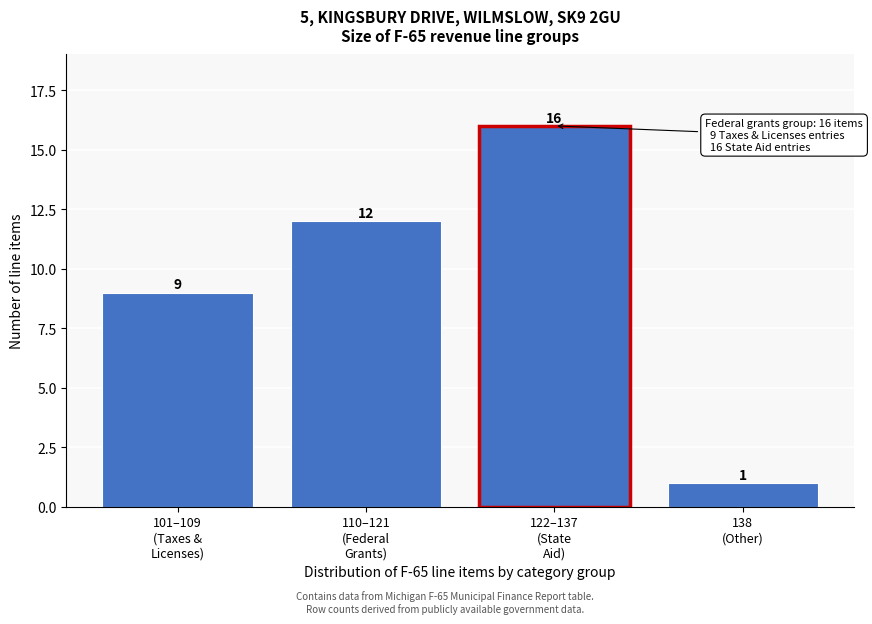

Reading left to right, extract all data points from this chart.

9	12	16	1